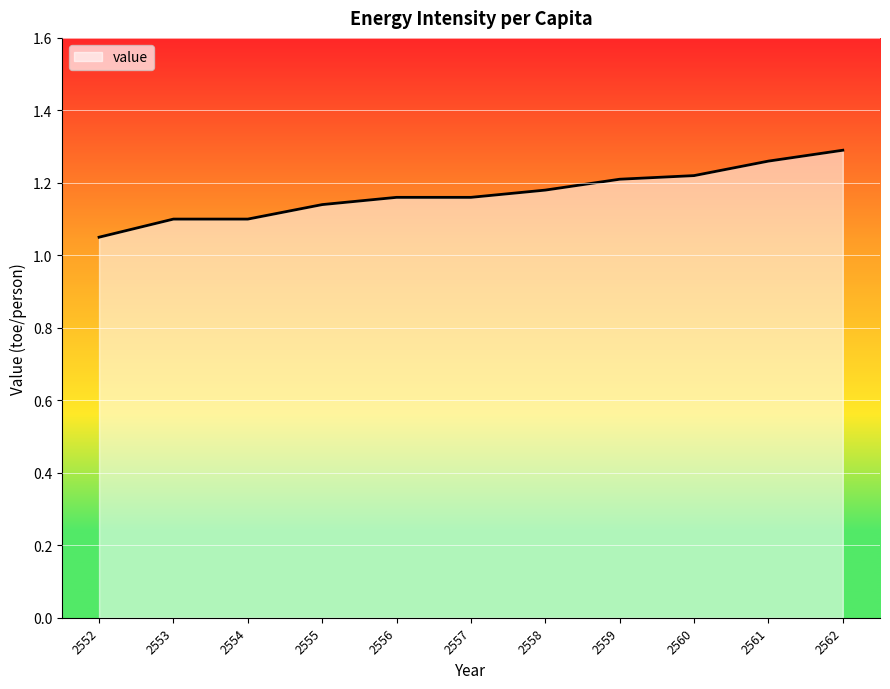

At which label is the value closest to 1?

2552